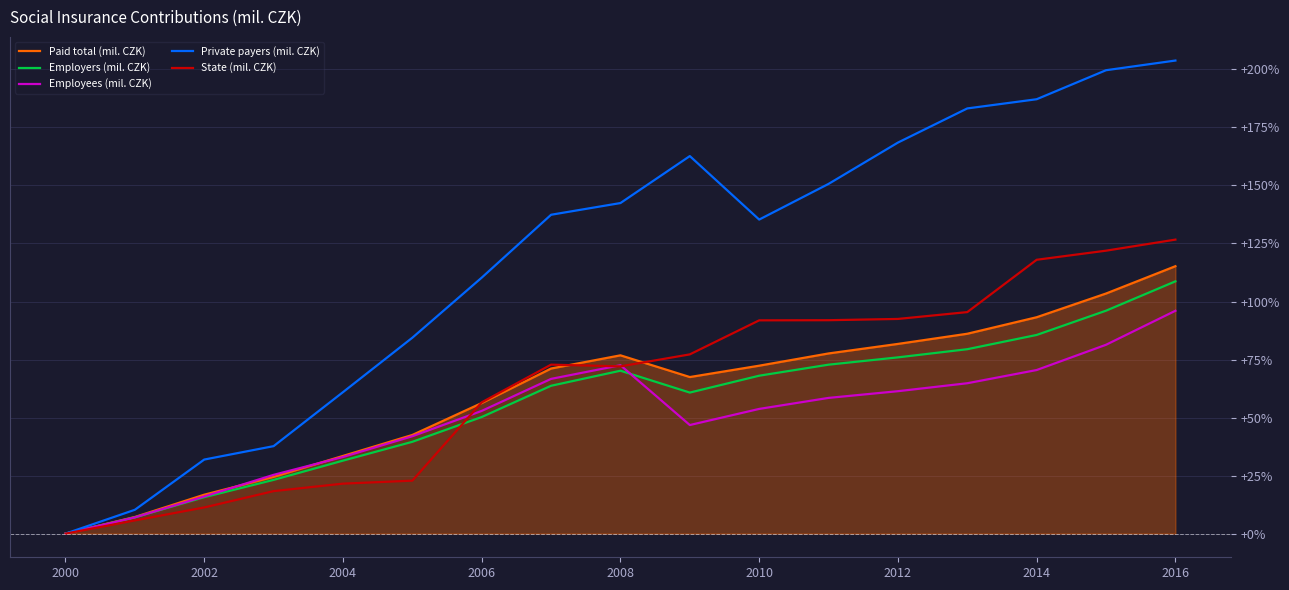

At how many categories does at least one series exceed 55?

13